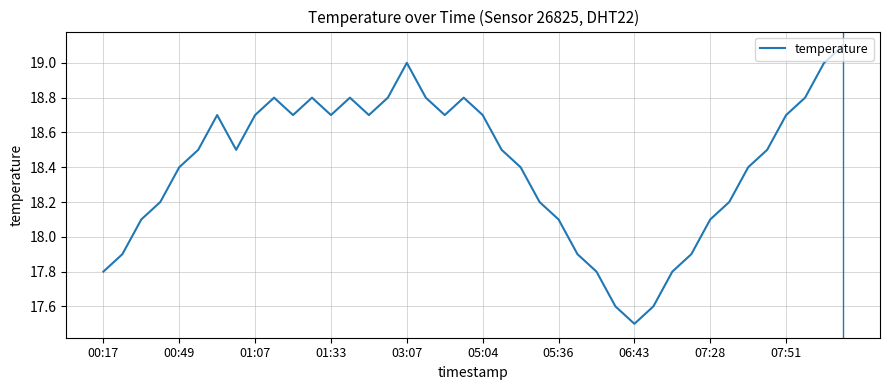

What is the maximum value shown in the chart?

19.1